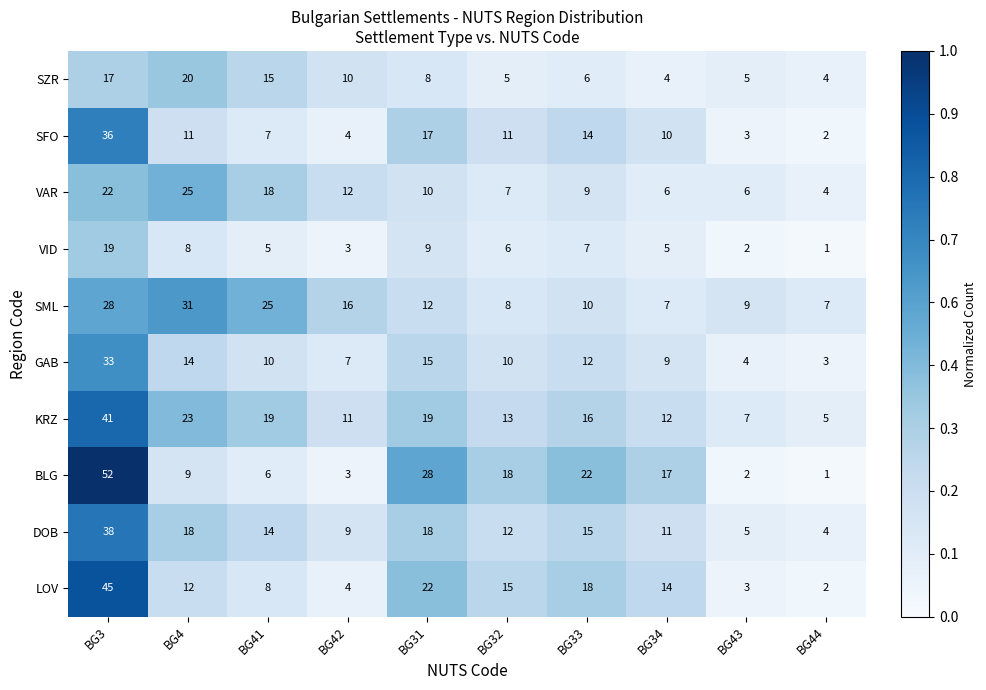

What is the sum of all GAB values?

117